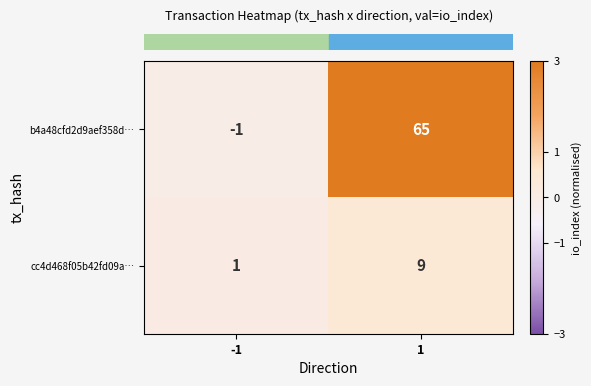

What is the sum of all b4a48cfd2d9aef358d… values?

64